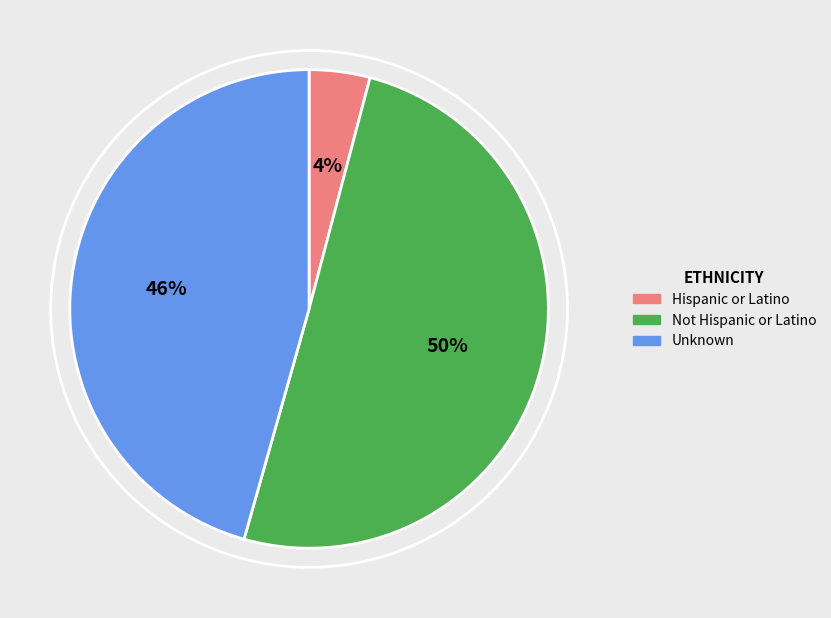

Which slice is the smallest?

Hispanic or Latino